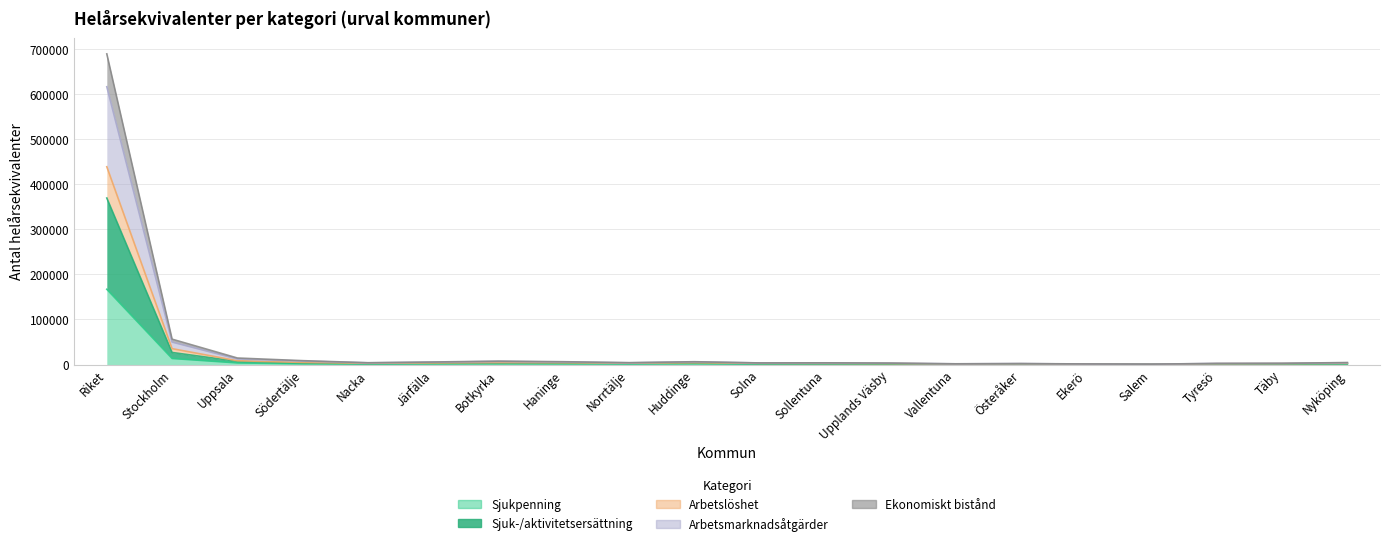

Which category has the highest value in the Sjuk-/aktivitetsersättning series?

Riket